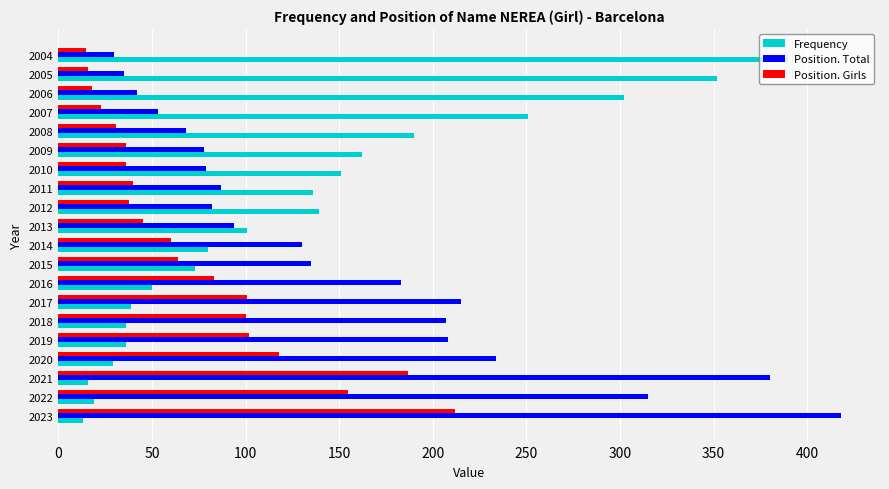

Which series has the largest range (max minus min)?

Position. Total